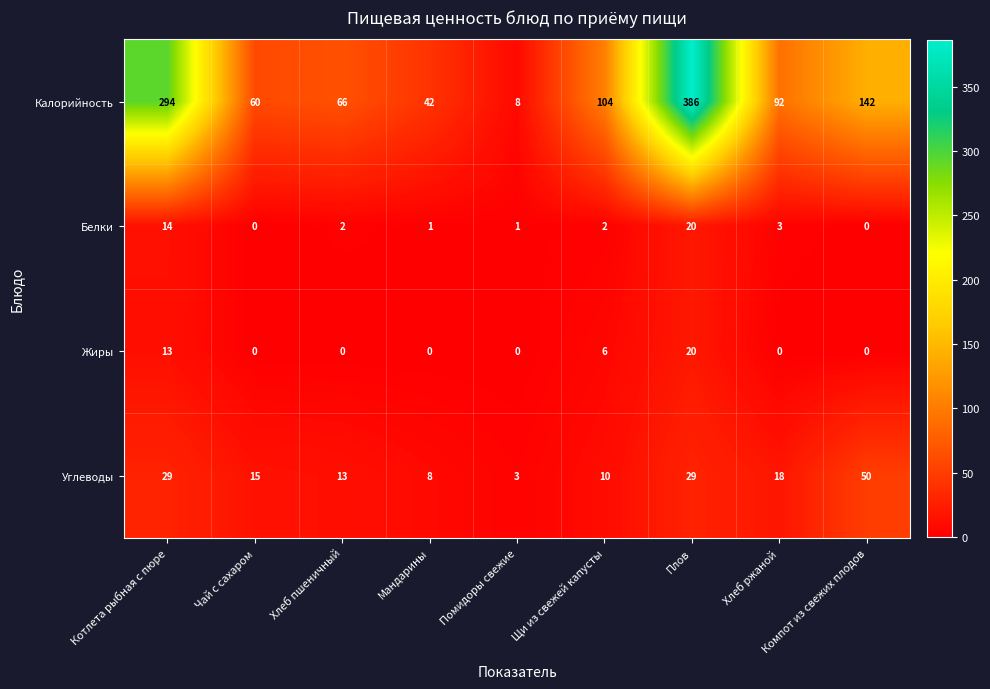

At how many categories does at least one series exceed 256?

2